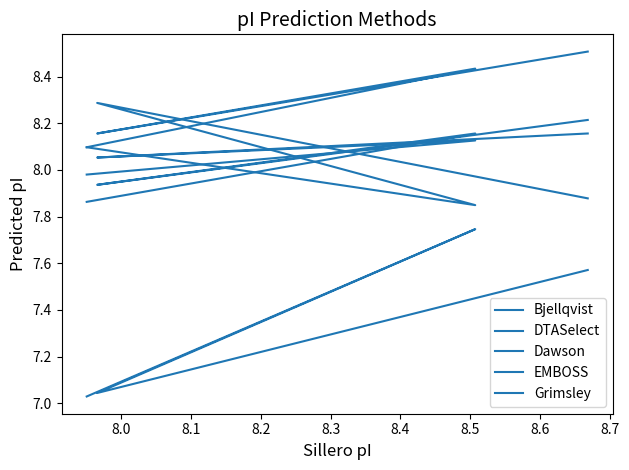

How many data points in Dawson are above 8?

2